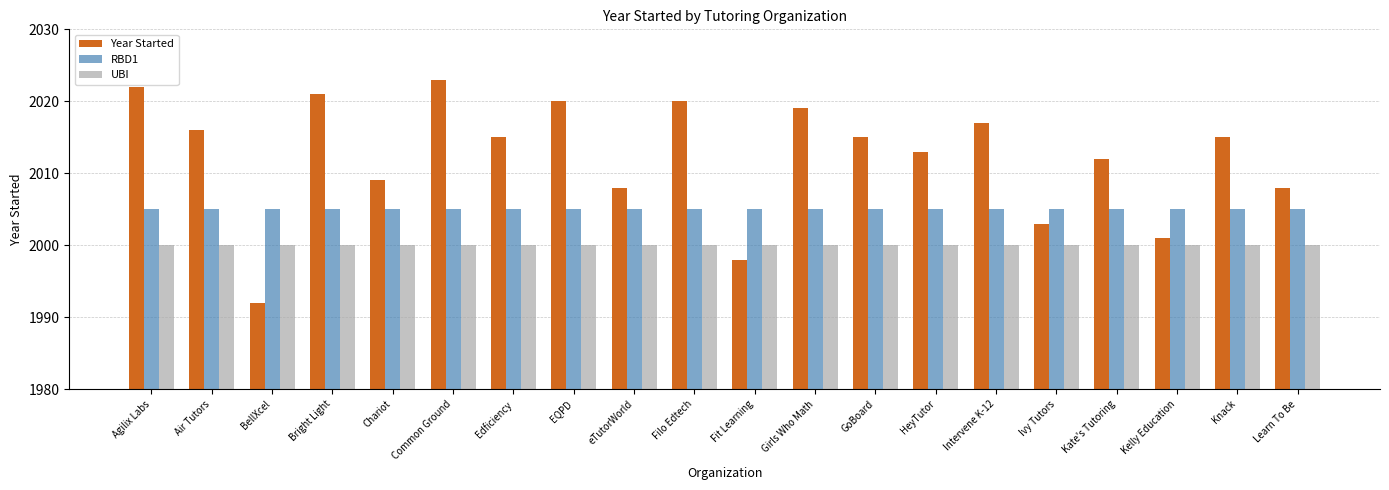

How many bars are there in total?

60